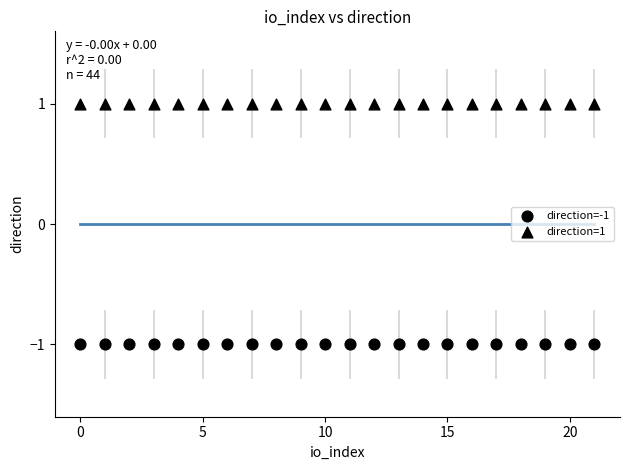

Count the number of points in this scatter plot.

44